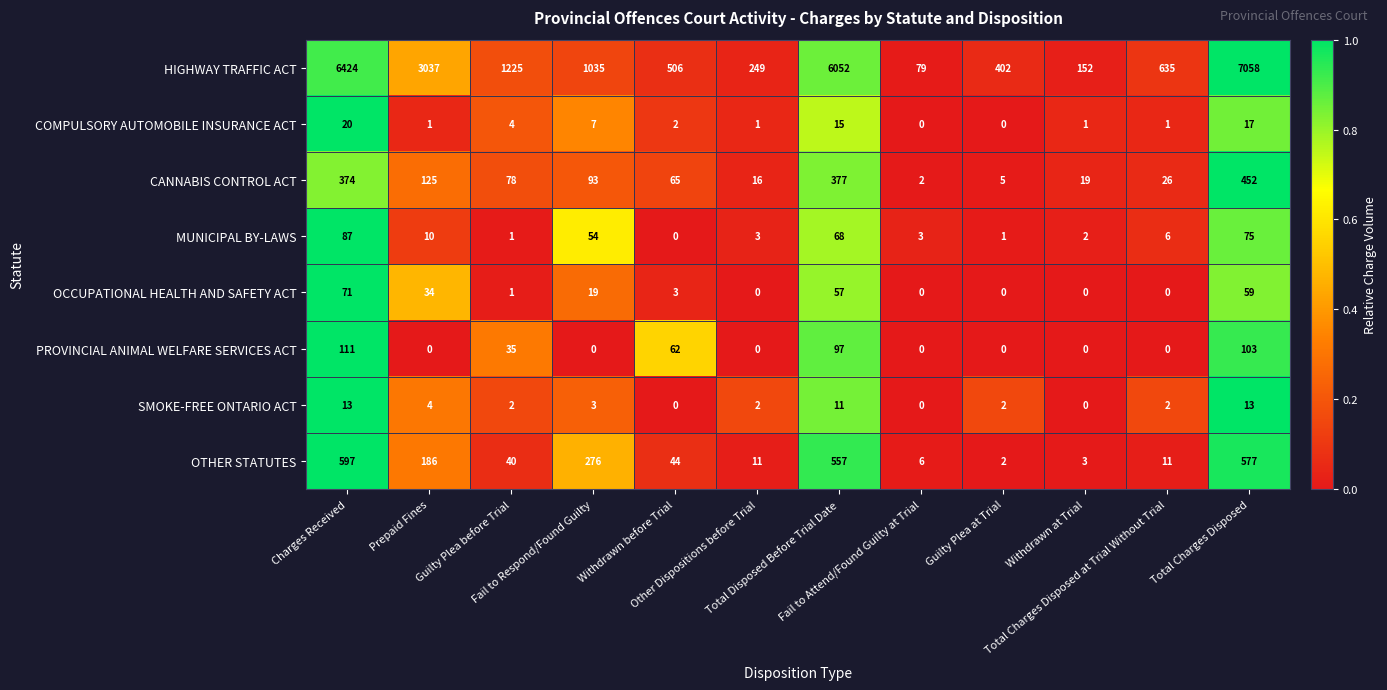

How many data points in OTHER STATUTES are less than 44?

6